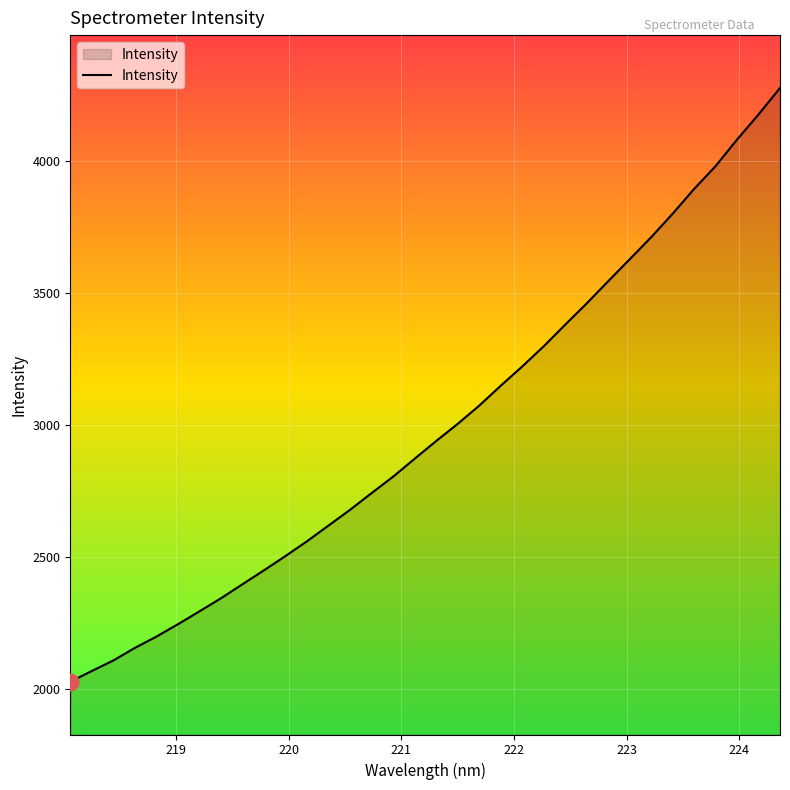

What is the minimum value shown in the chart?

2028.7